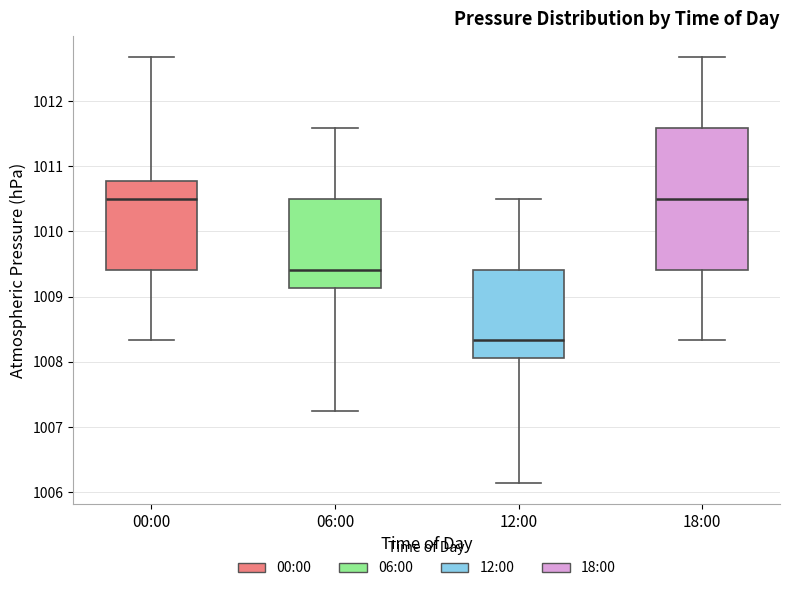

Reading left to right, read every box against the y-axis: the position of its median line, the range the box covers, and the ends of its whiskers. The values are not printed on the chart, so give them approximately, as read against the axis.

00:00: median 1010.5, box 1009.4 to 1010.8, whiskers 1008.3 to 1012.7
06:00: median 1009.4, box 1009.1 to 1010.5, whiskers 1007.2 to 1011.6
12:00: median 1008.3, box 1008.1 to 1009.4, whiskers 1006.2 to 1010.5
18:00: median 1010.5, box 1009.4 to 1011.6, whiskers 1008.3 to 1012.7